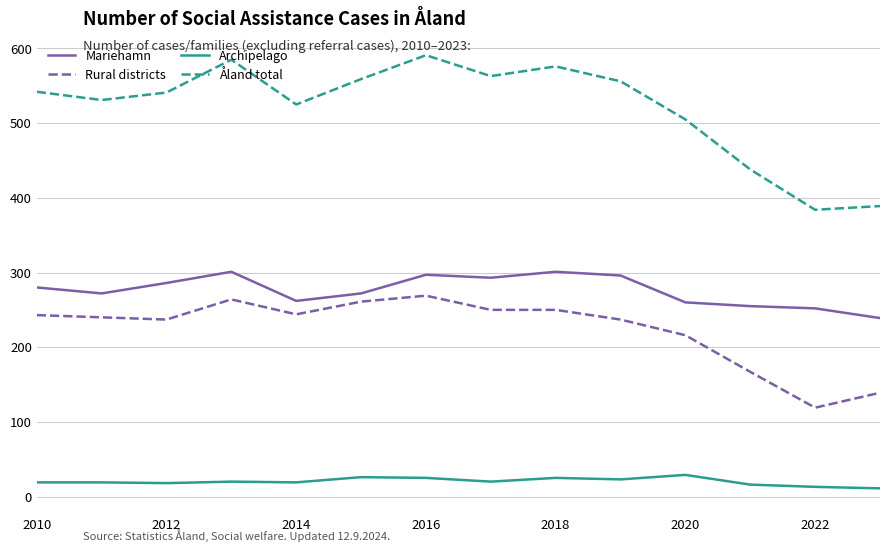

List the series in order of their peak value, highest first.

Åland total, Mariehamn, Rural districts, Archipelago